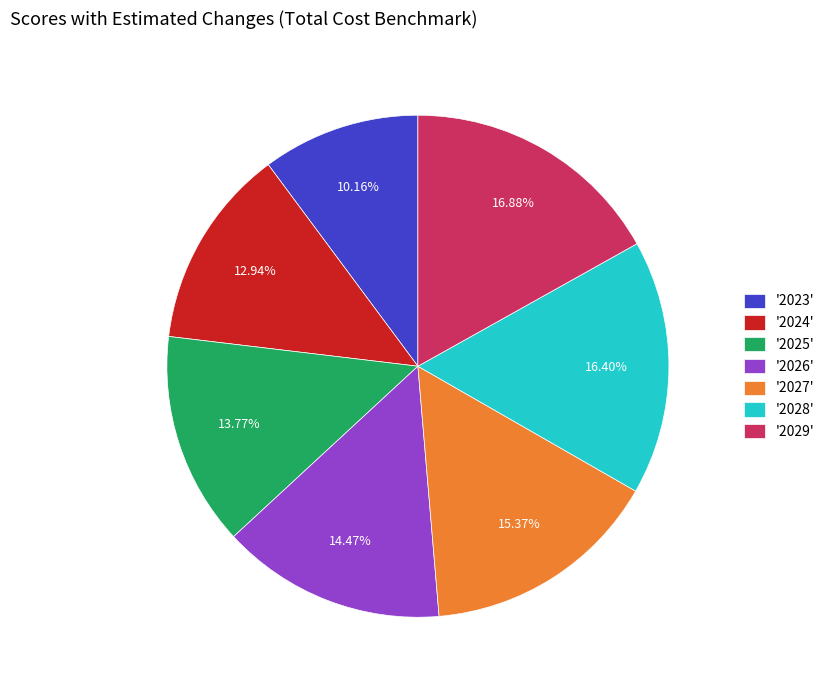

Combined, do '2025' and '2024' account for over 50%?

No